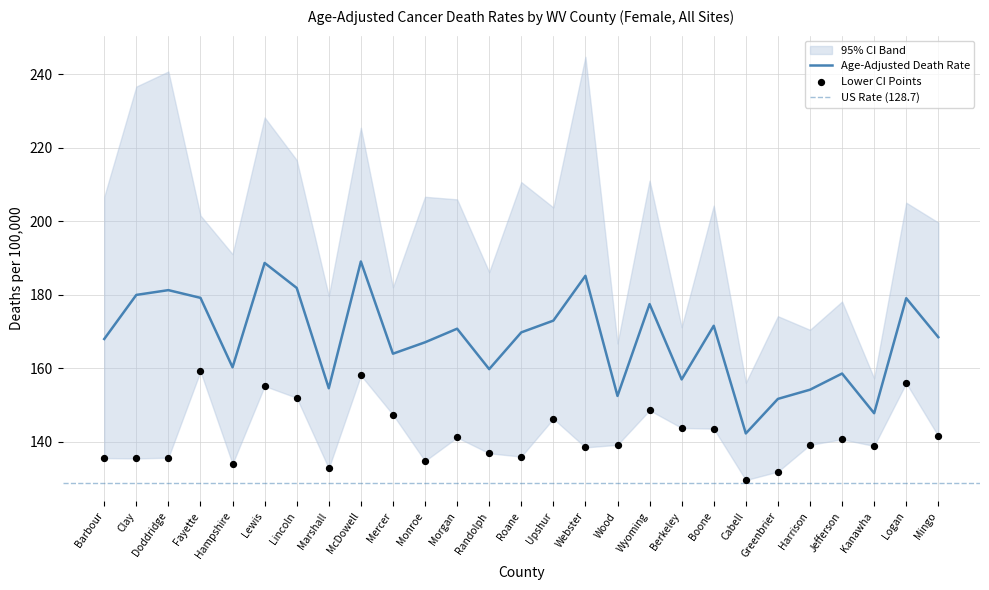

What is the total value across all series at Greenbrier?

283.6